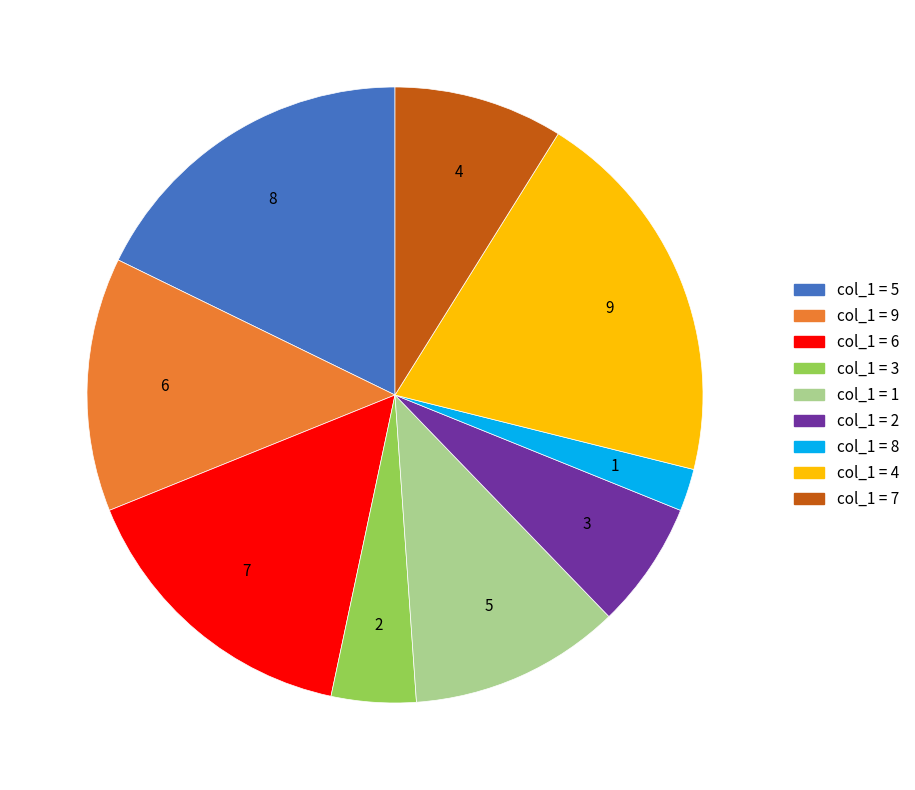

The 5 slice represents 14% of the pie. True or false?

False